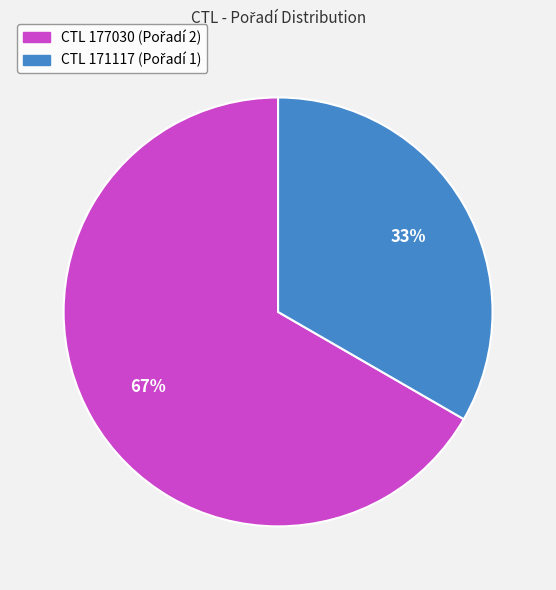

Is there a majority slice in this chart?

Yes